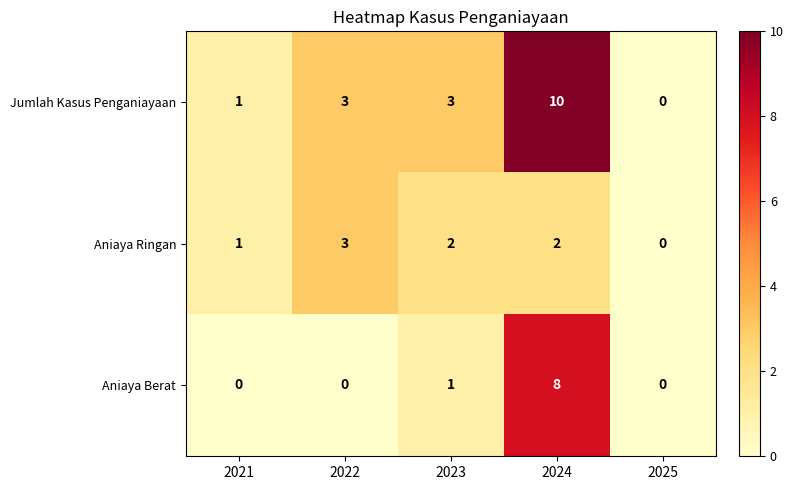

Rank the series by their maximum value, from highest to lowest.

Jumlah Kasus Penganiayaan, Aniaya Berat, Aniaya Ringan